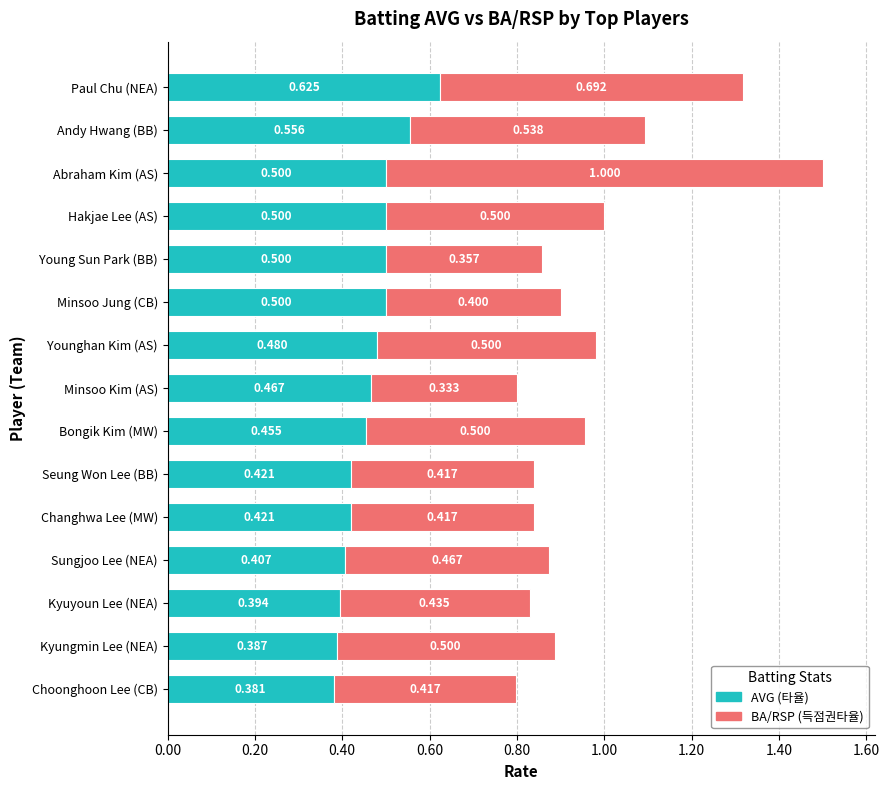

At which category is the sum across all series the highest?

Abraham Kim (AS)